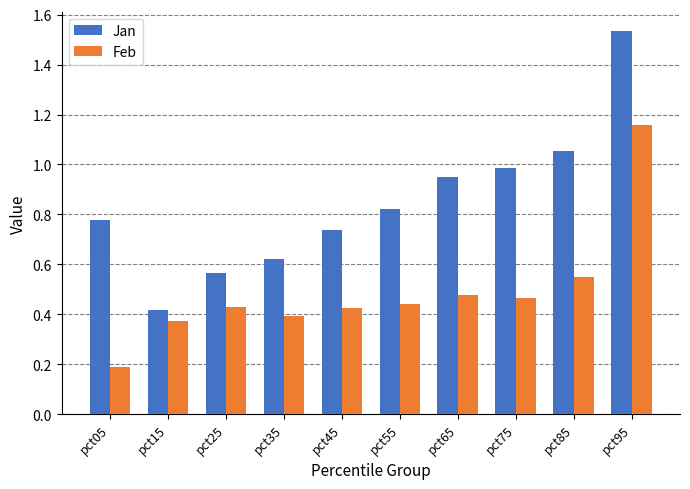

Which series changed the most between pct25 and pct65?

Jan